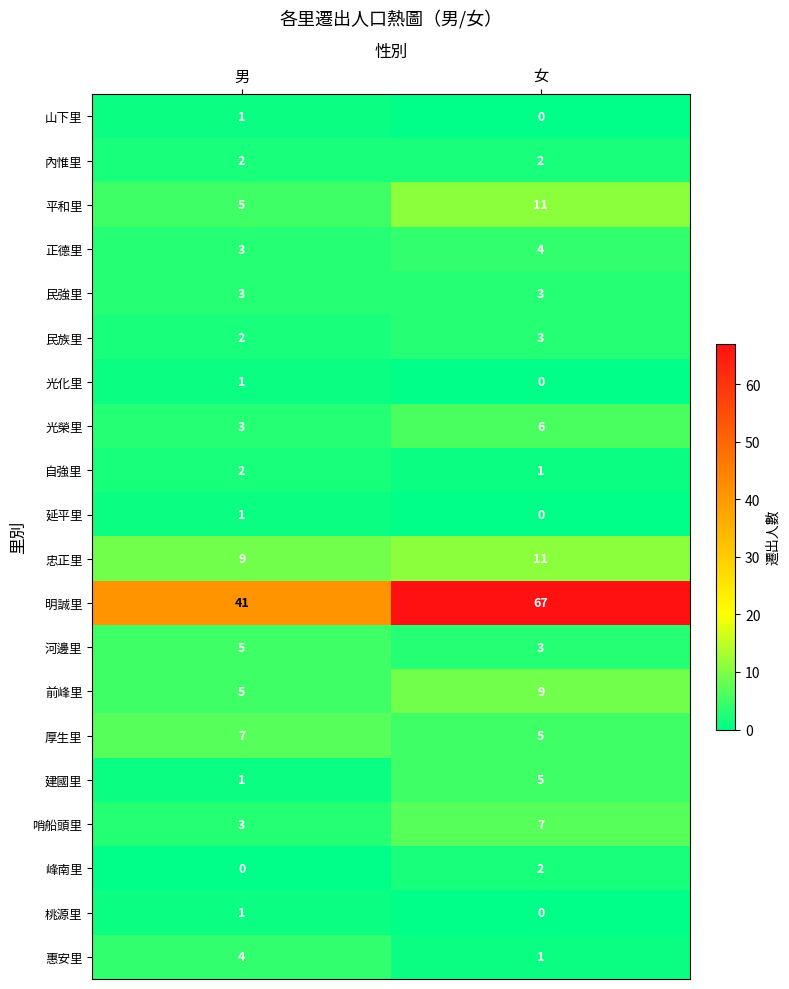

Is it true that 民族里 equals 3 at 女?

True